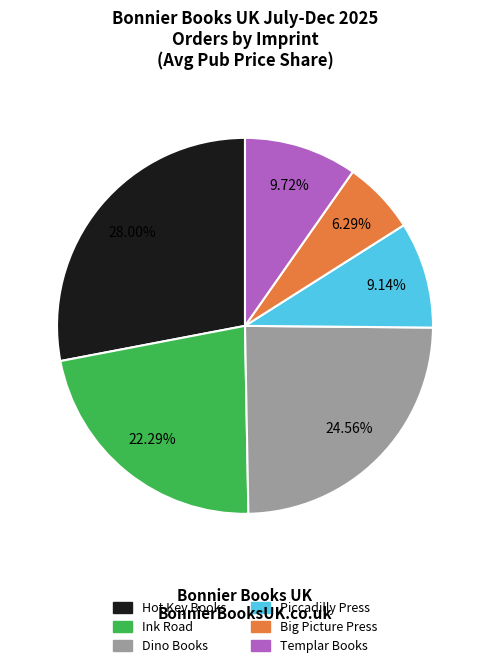

Which category has the biggest portion of the pie?

Hot Key Books